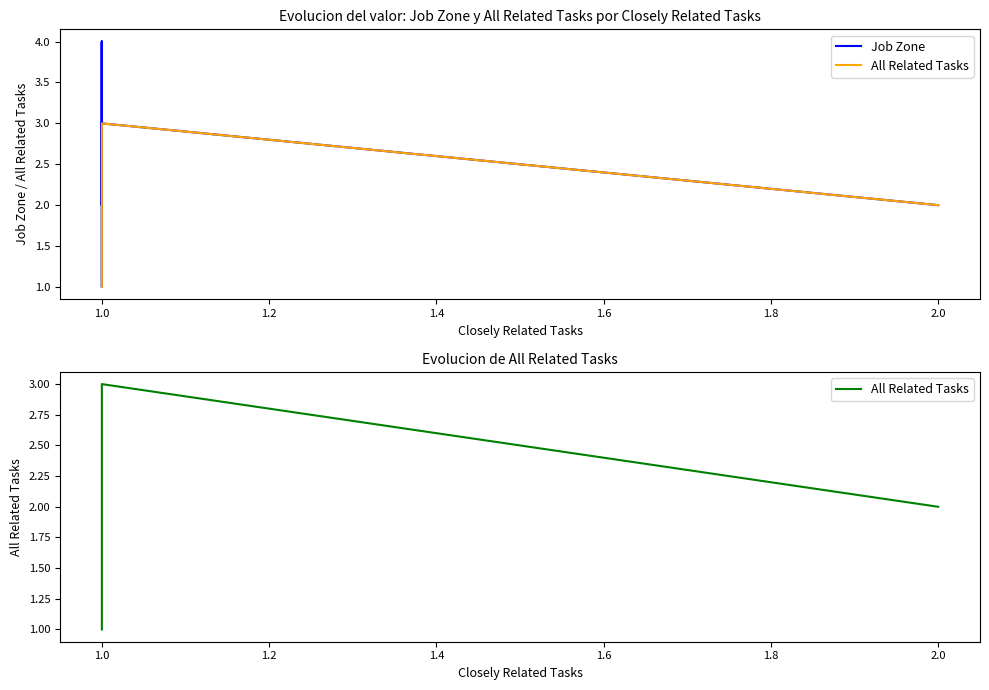

How many lines are shown in the chart?

2